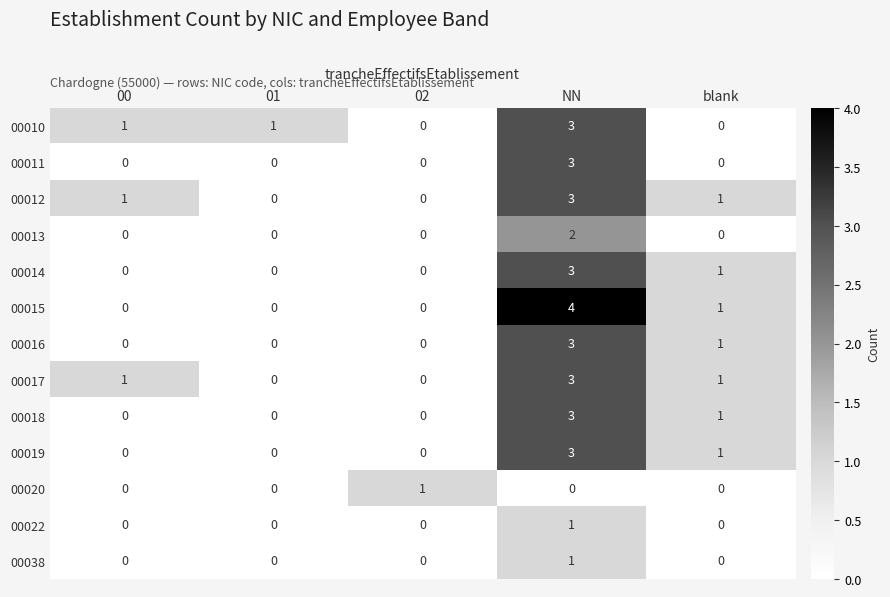

At which category does the chart reach its peak across all series?

NN